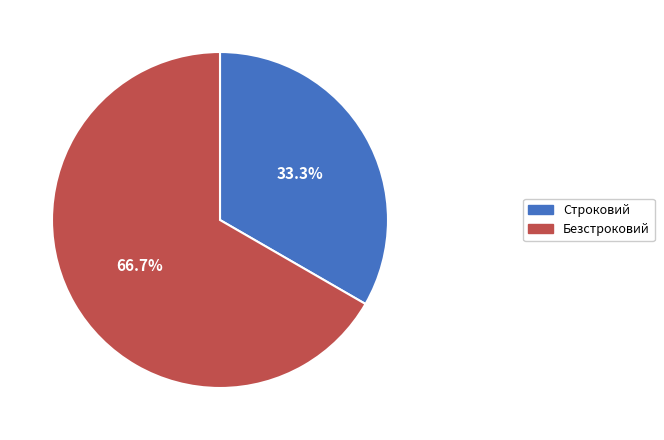

The Безстроковий slice represents 75% of the pie. True or false?

False